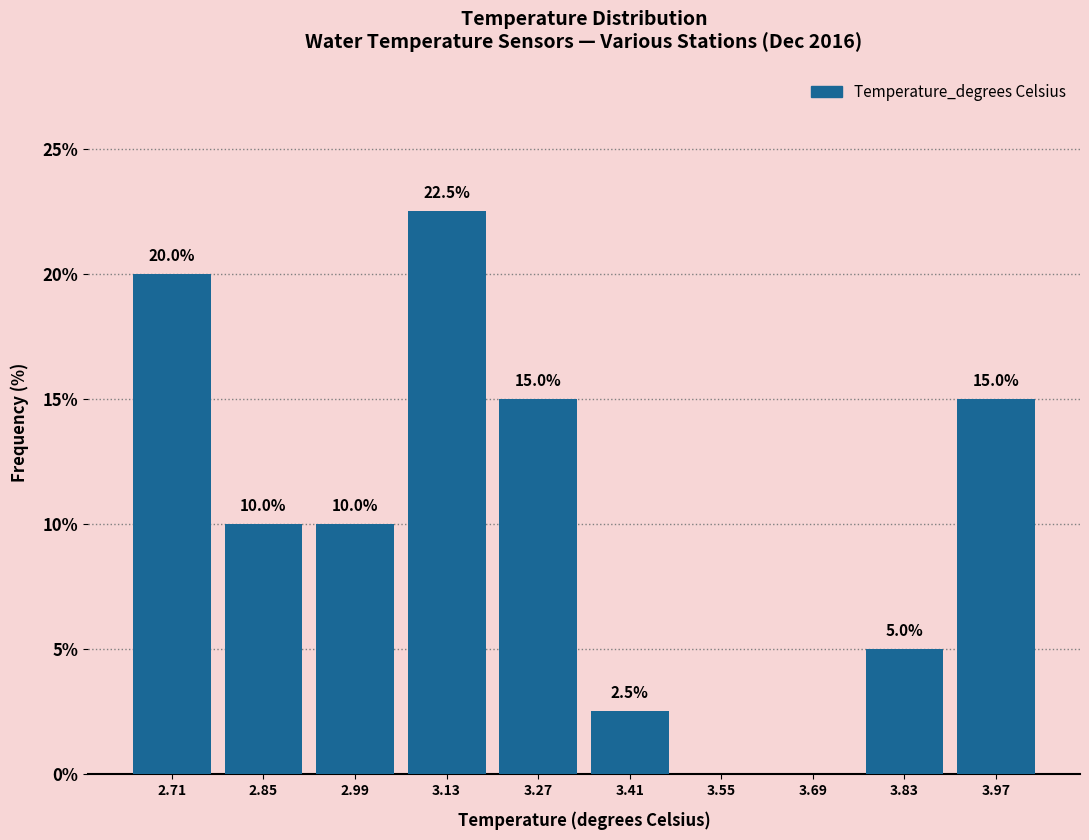

Which range on the x-axis has the tallest bar?

3.06 to 3.20